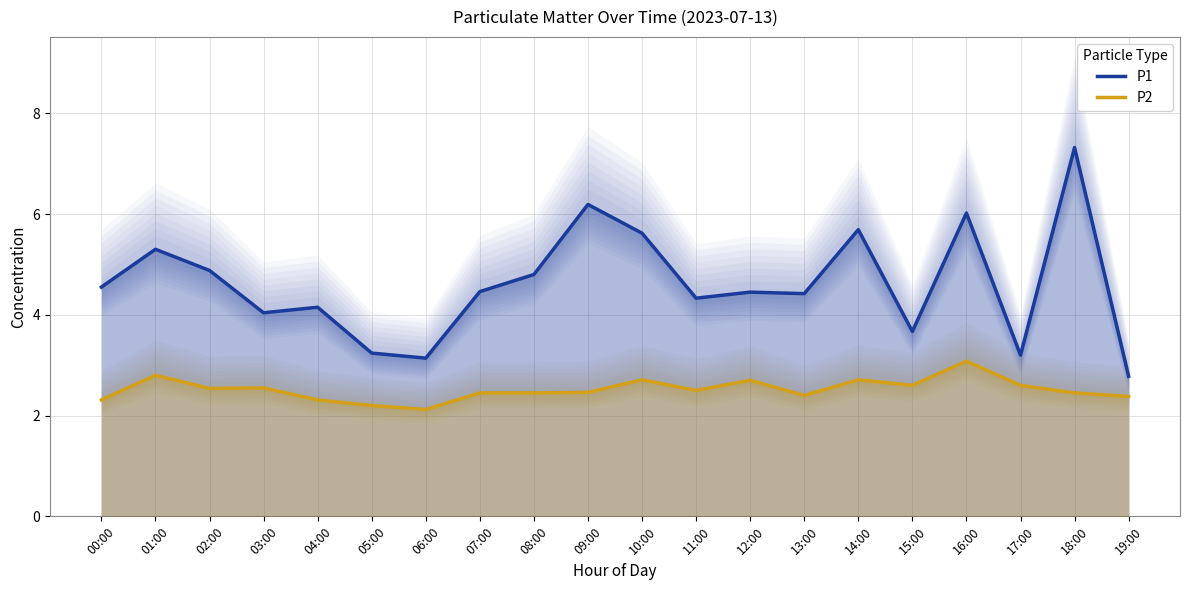

True or false: P1 and P2 cross at least once.

False